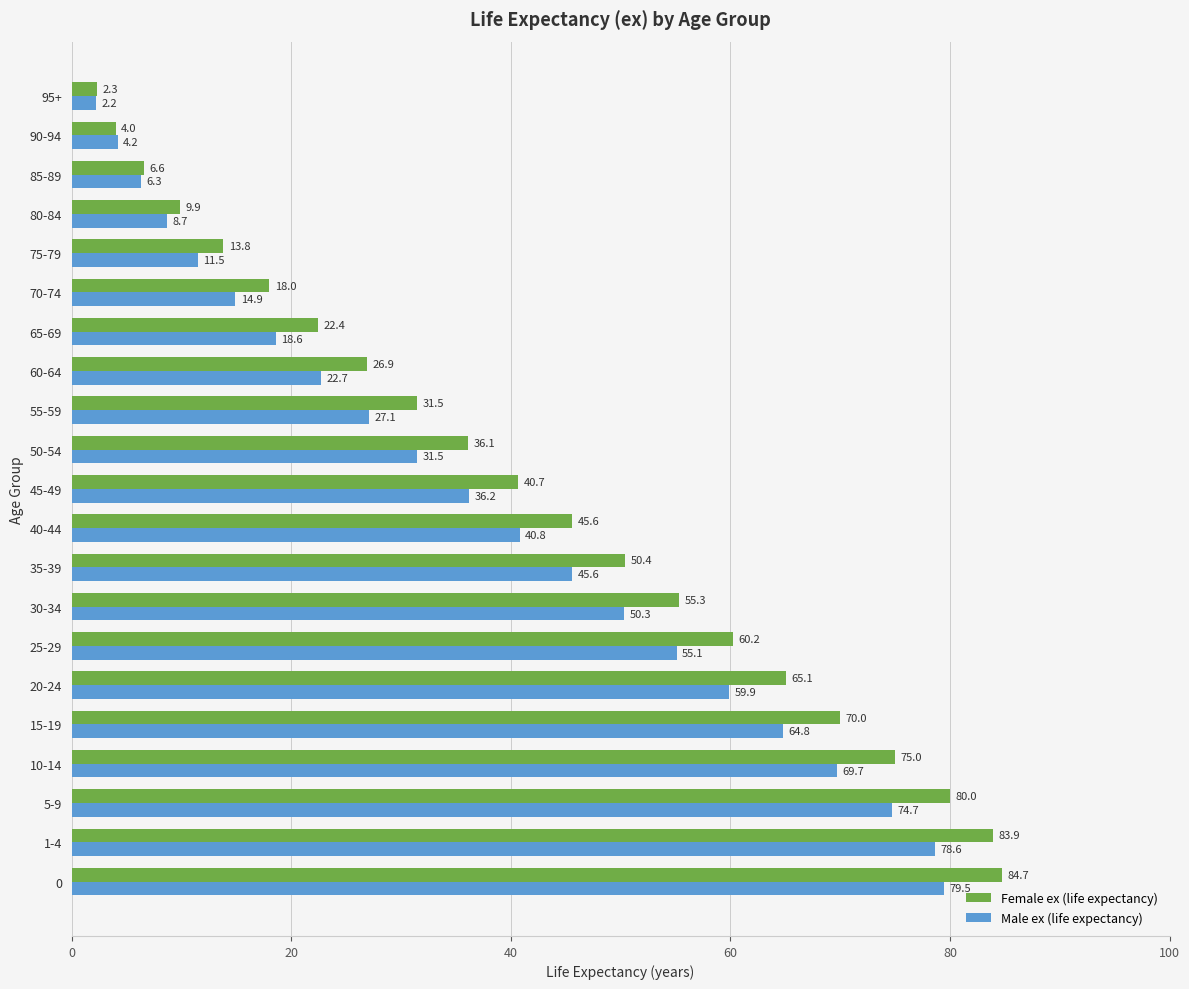

What is the total value across all series at 40-44?

86.4